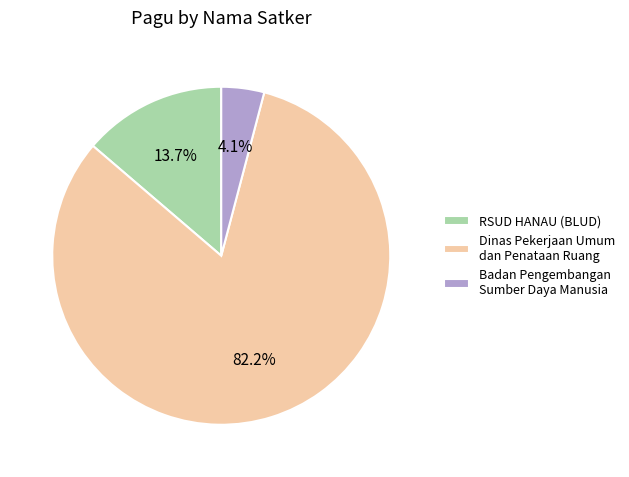

To the nearest percent, what is the difference between the largest and smallest slice percentages?

78%